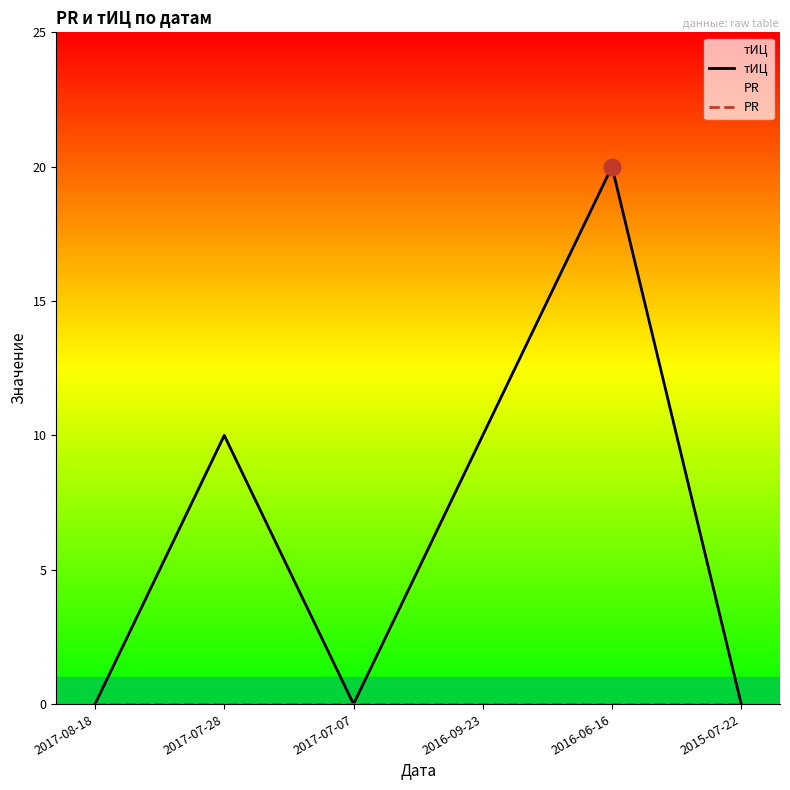

True or false: PR and тИЦ cross at least once.

False